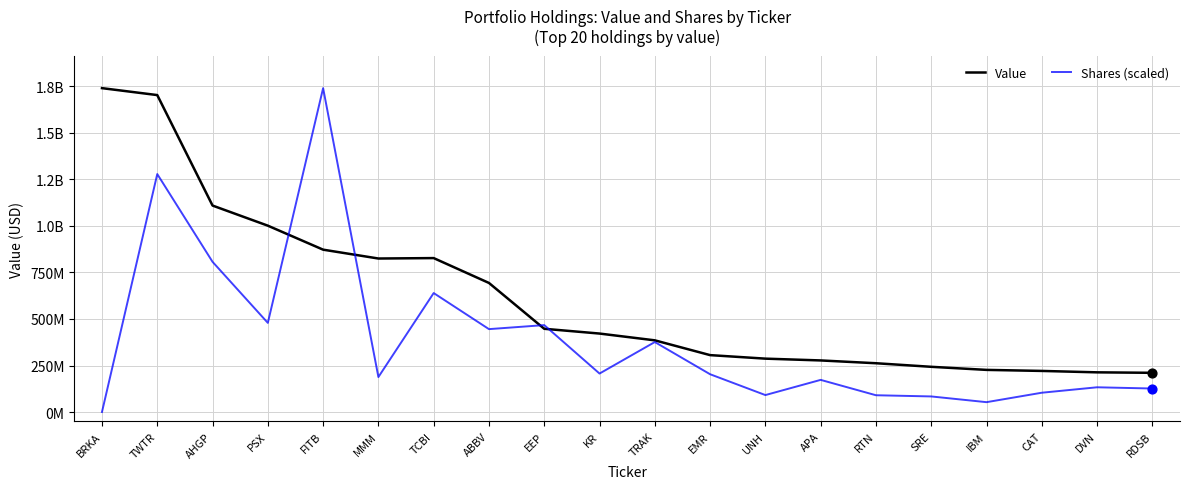

Does the chart have visible grid lines?

Yes